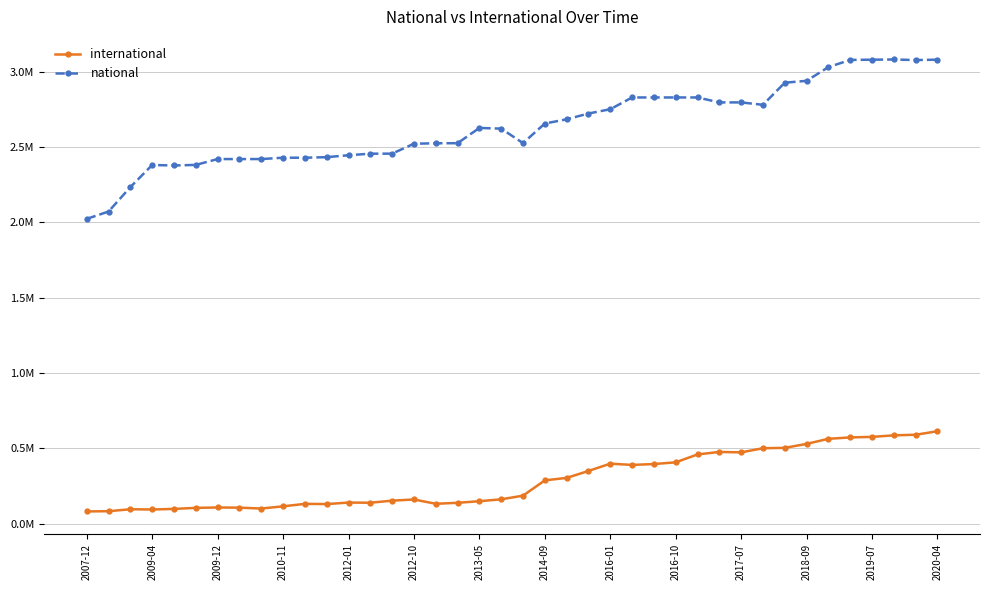

Does the chart have visible grid lines?

Yes